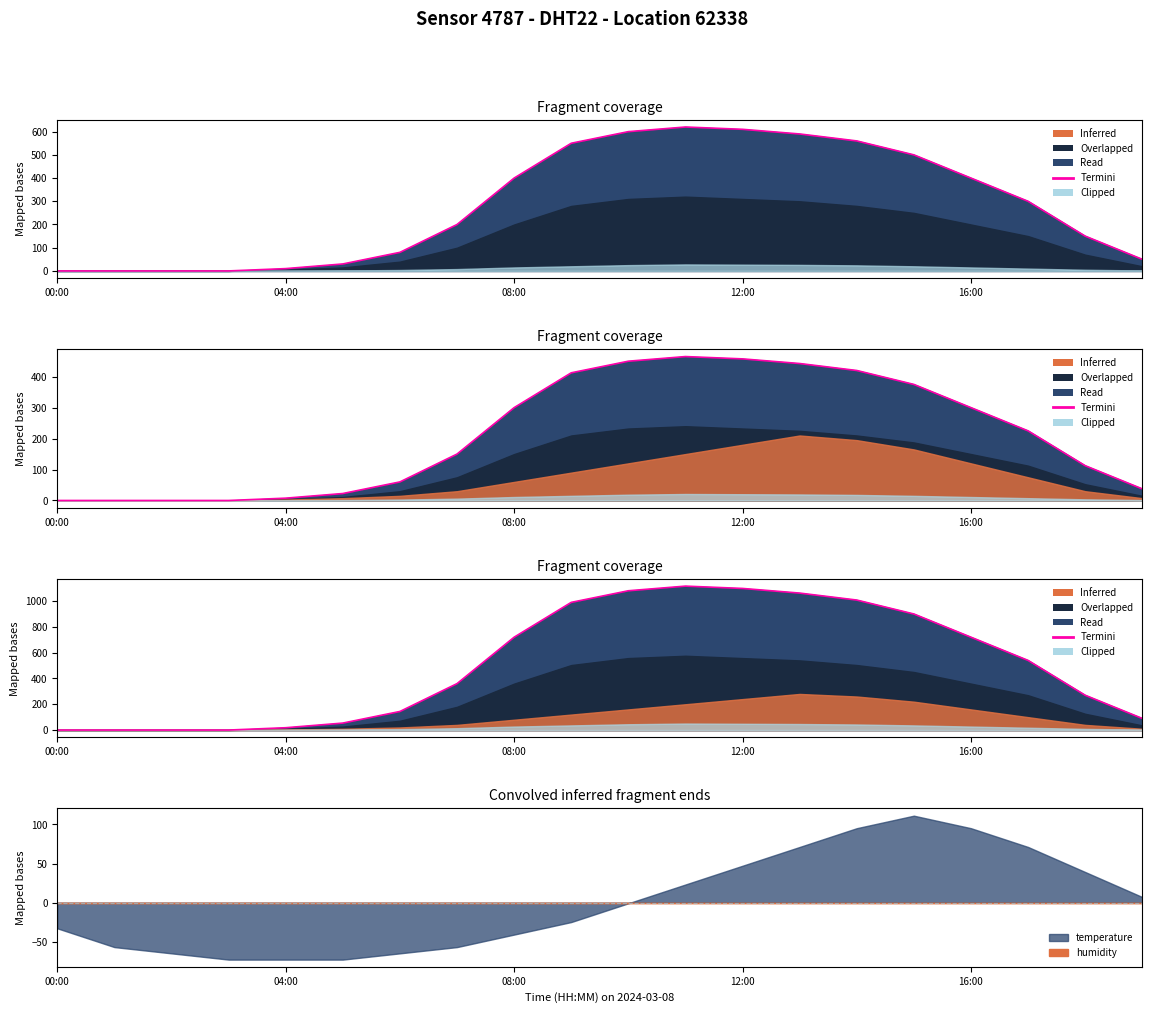

What is the label of the 4th point from the right?

16:00